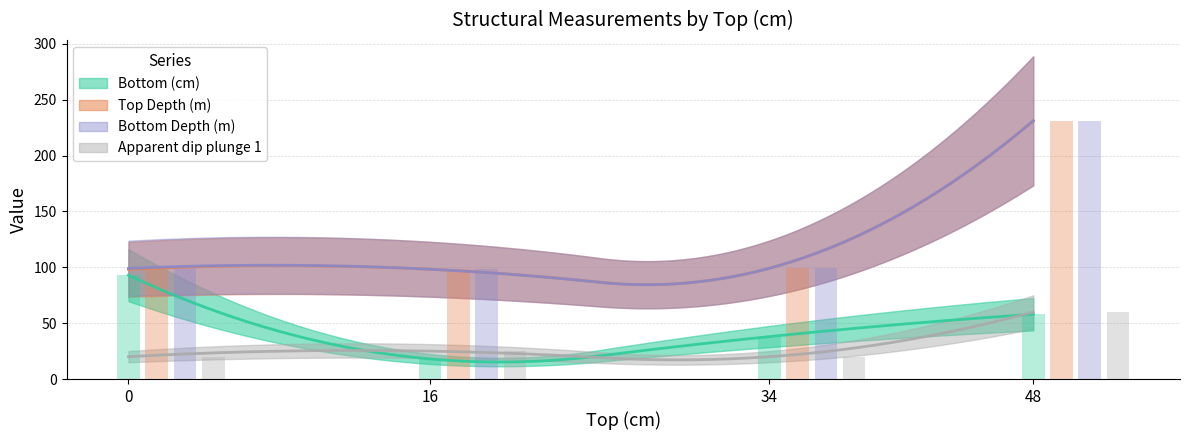

Rank the series at 16 from lowest to highest value.

Bottom (cm), Apparent dip plunge 1, Top Depth (m), Bottom Depth (m)